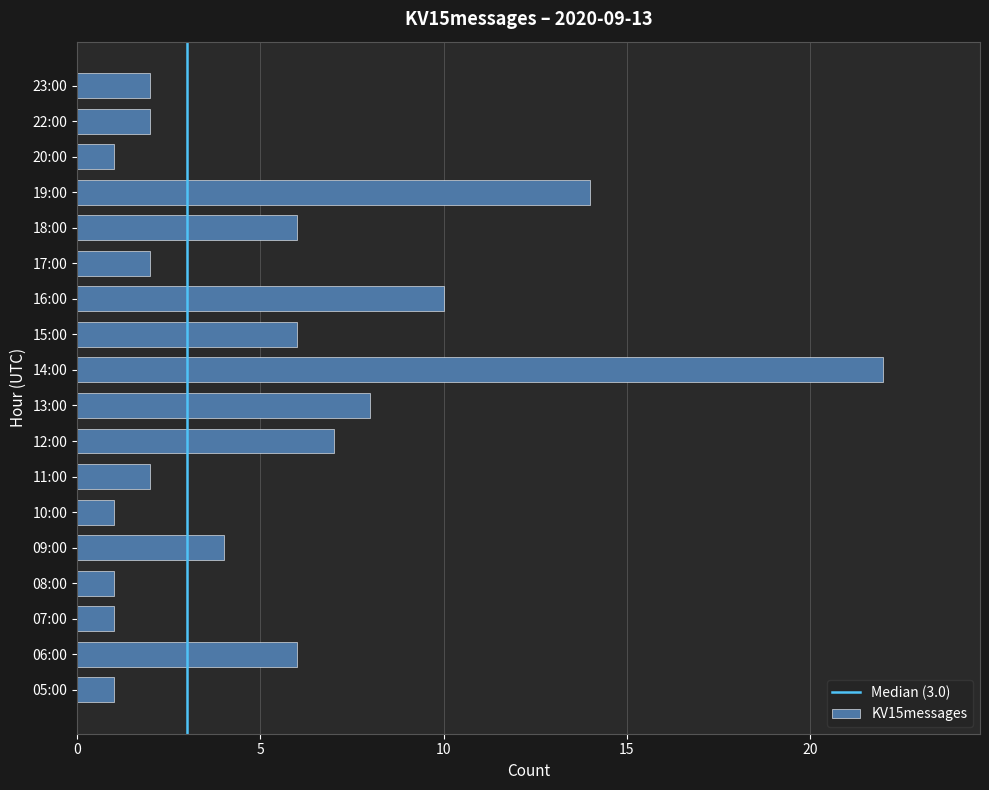

True or false: the data shows 9 at 06:00.

False